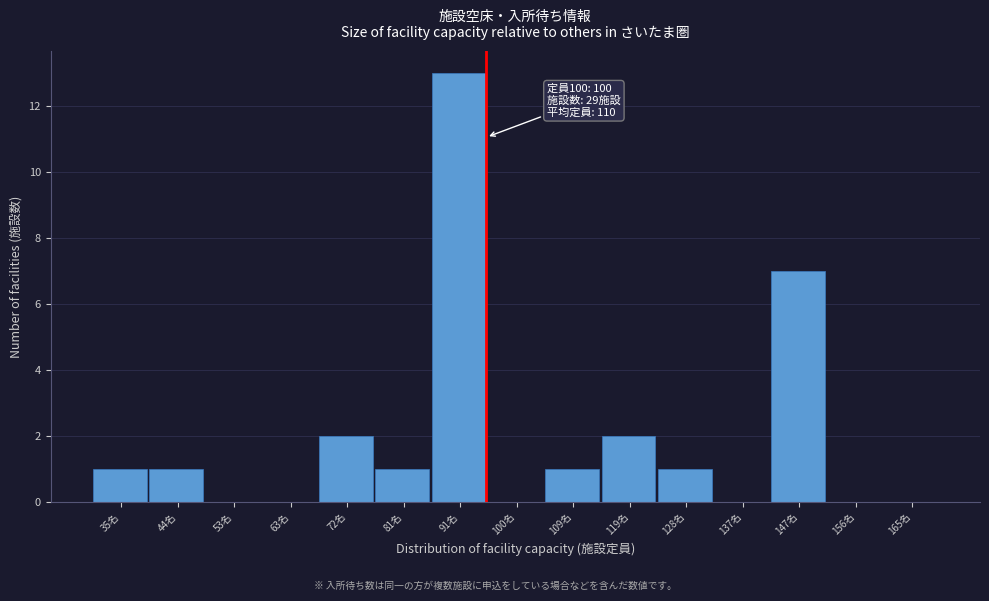

Reading left to right, extract all data points from this chart.

35名=1	44名=1	53名=0	63名=0	72名=2	81名=1	91名=13	100名=0	109名=1	119名=2	128名=1	137名=0	147名=7	156名=0	165名=0